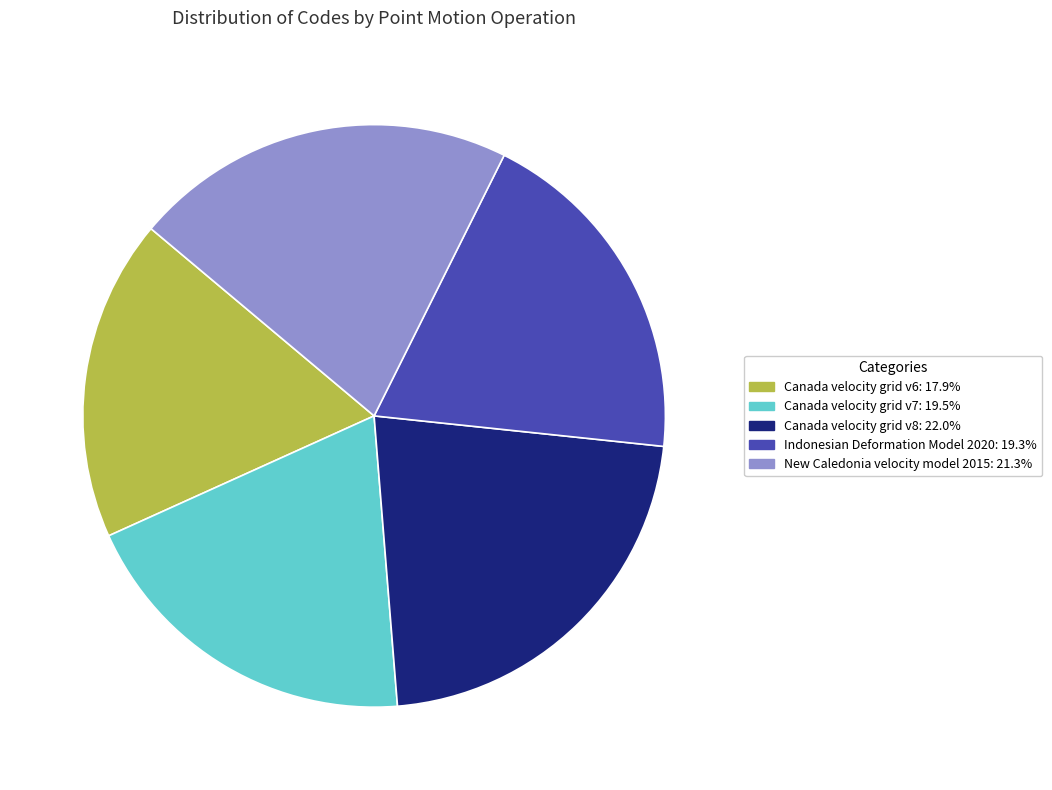

Is there a majority slice in this chart?

No